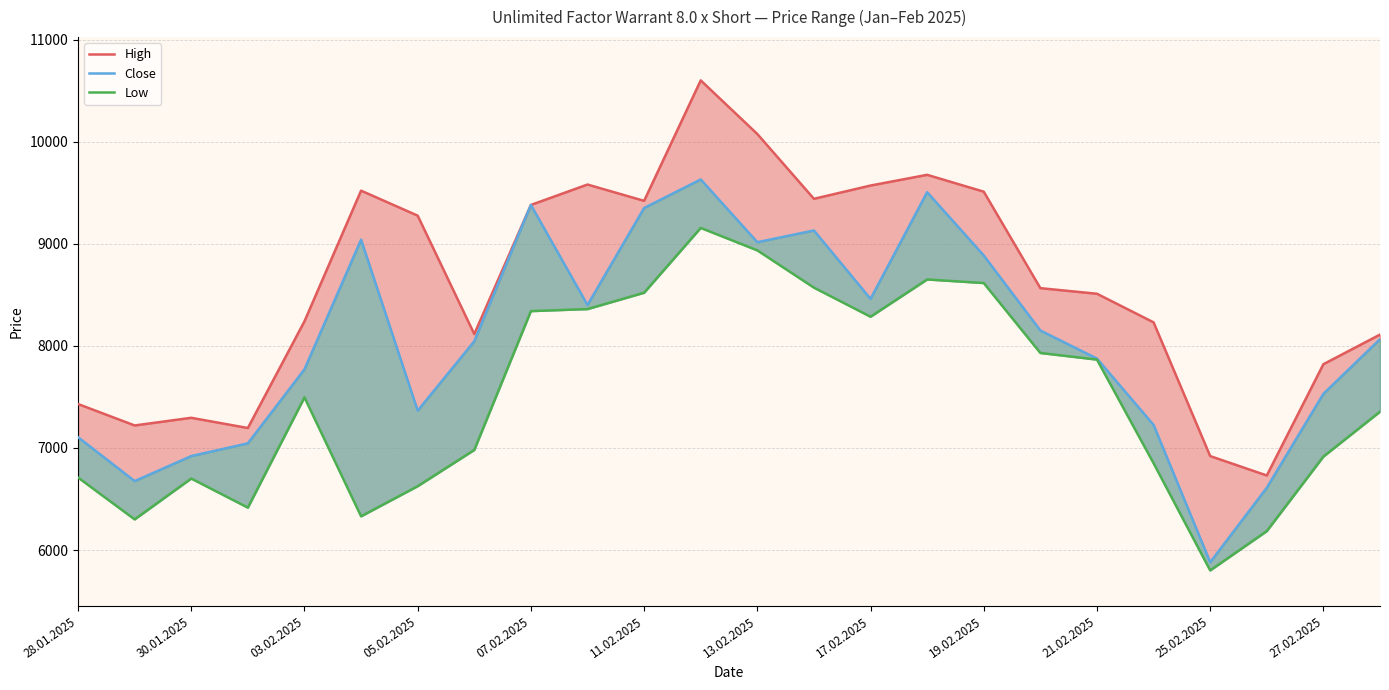

What is the difference between the second highest and minimum values in the Low series?

3135